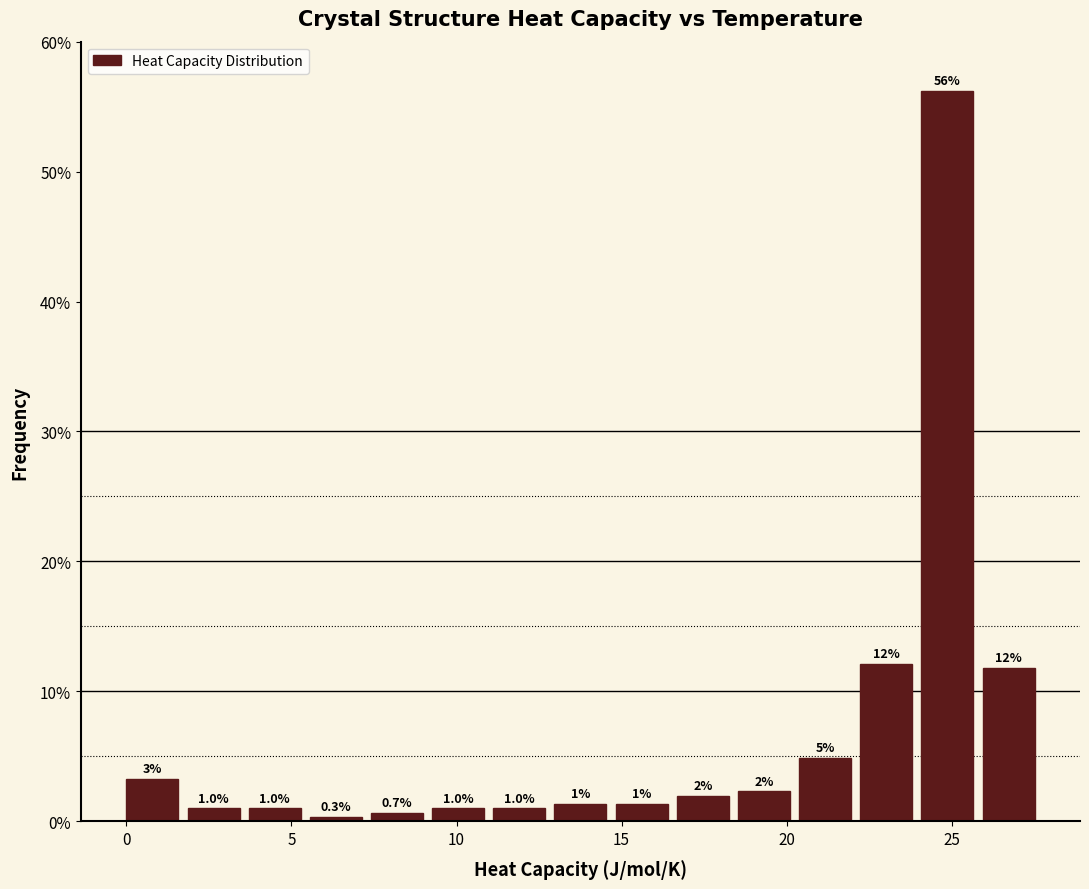

Around what value on the x-axis is the tallest bar? Give the approximate position of its centre, as read against the axis.

25.0